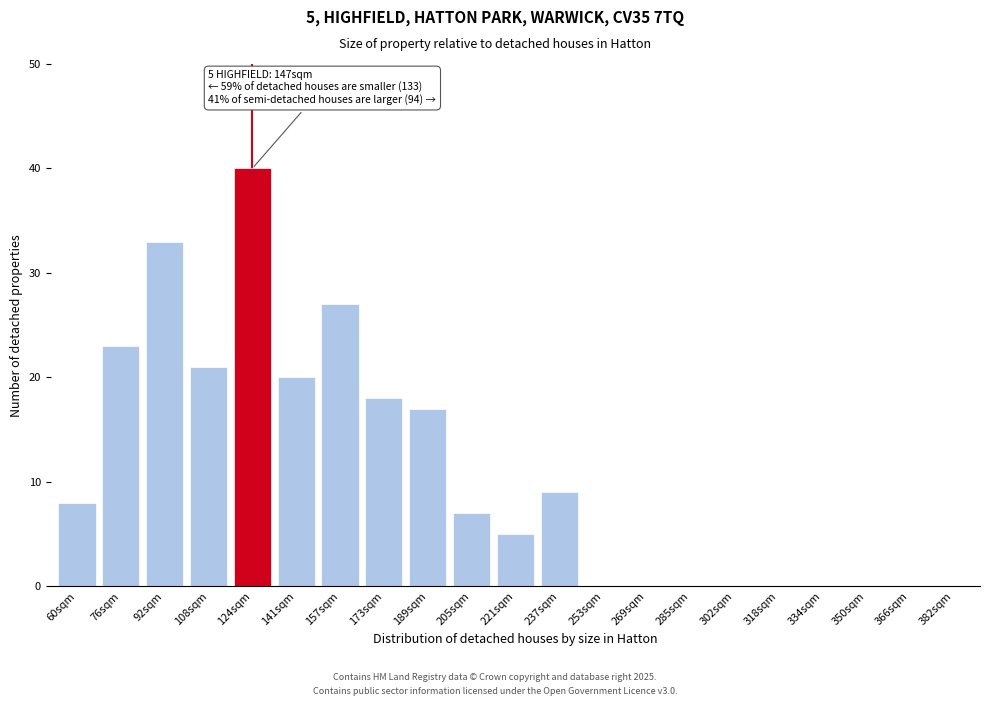

Reading left to right, list all the values displayed in this chart.

60sqm=8	76sqm=23	92sqm=33	108sqm=21	124sqm=40	141sqm=20	157sqm=27	173sqm=18	189sqm=17	205sqm=7	221sqm=5	237sqm=9	253sqm=0	269sqm=0	285sqm=0	302sqm=0	318sqm=0	334sqm=0	350sqm=0	366sqm=0	382sqm=0